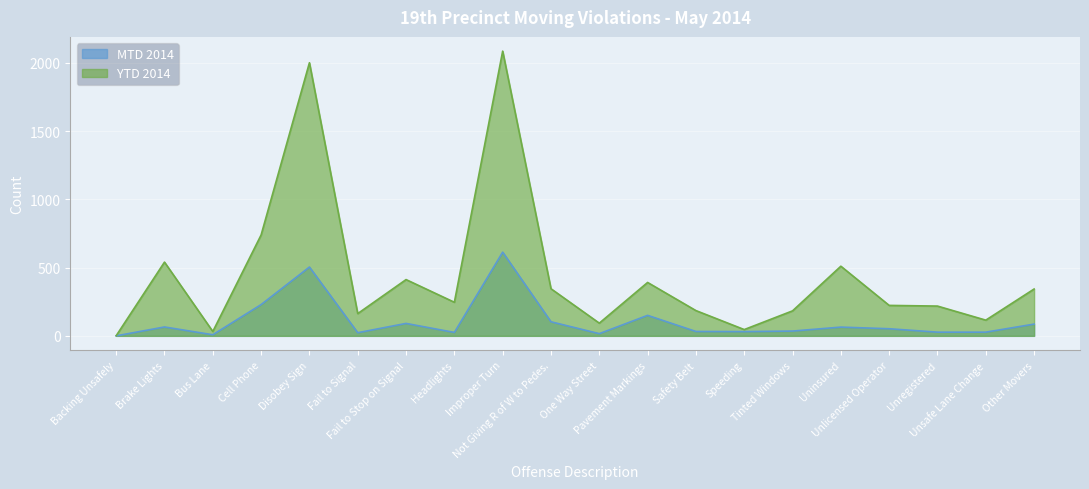

Rank the series by their average value, from lowest to highest.

MTD 2014, YTD 2014